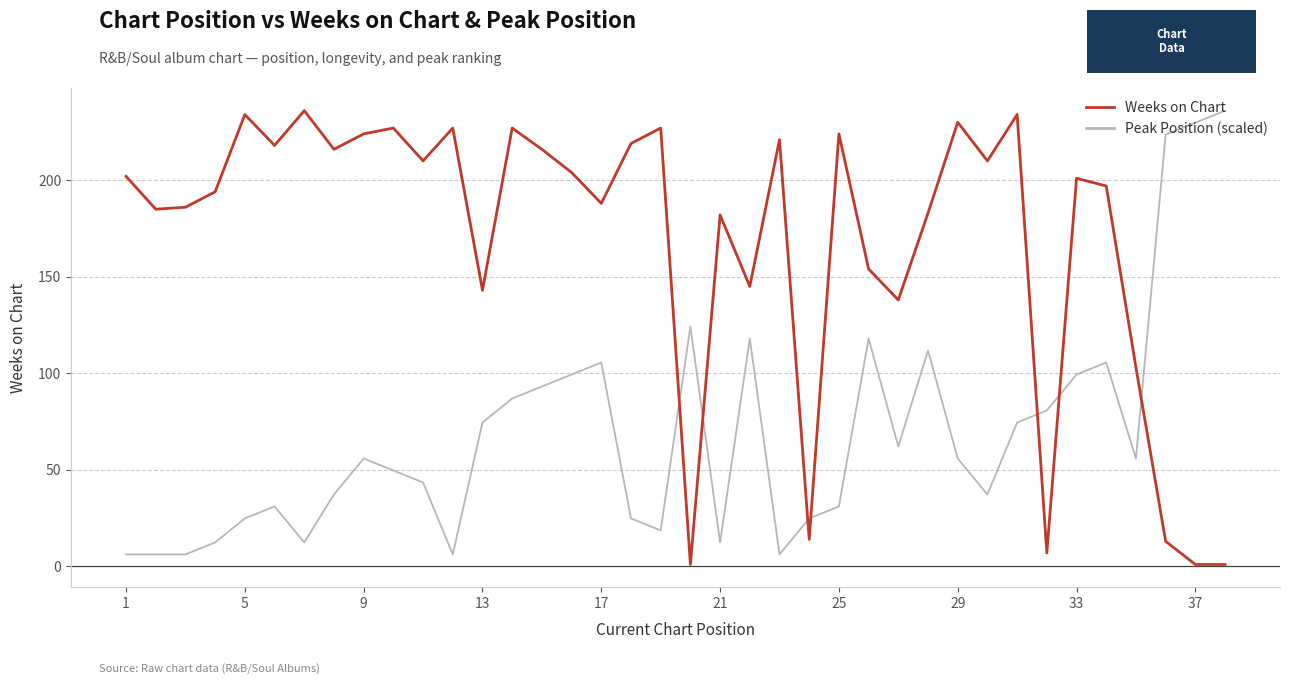

Which series has the largest total across all categories?

Weeks on Chart